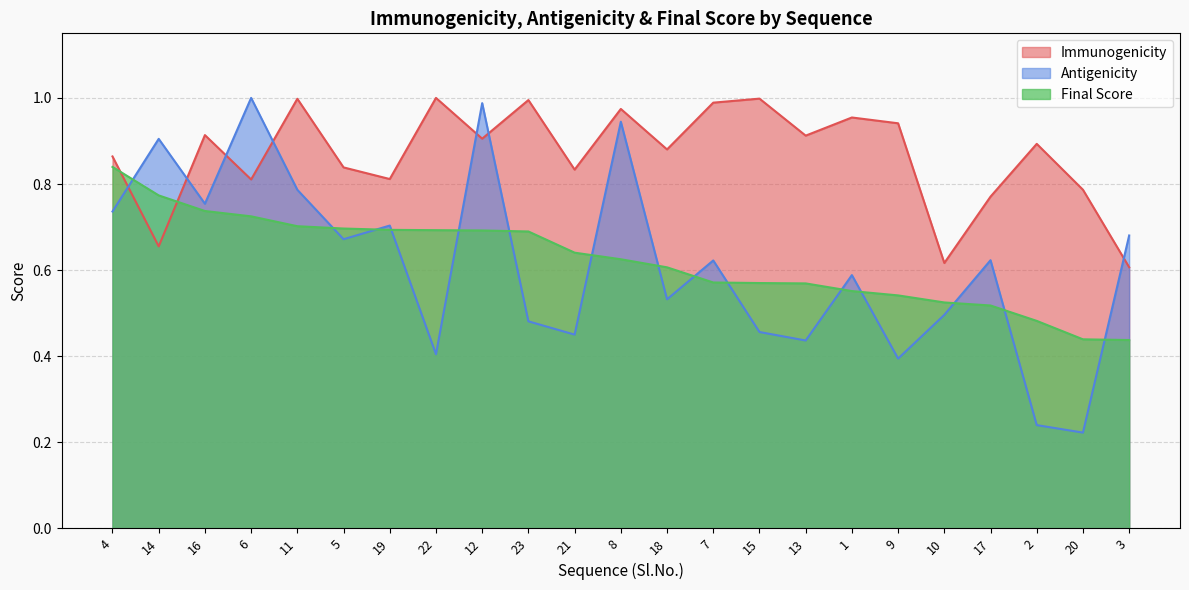

The Final Score series shows 0.7 at 6. True or false?

True